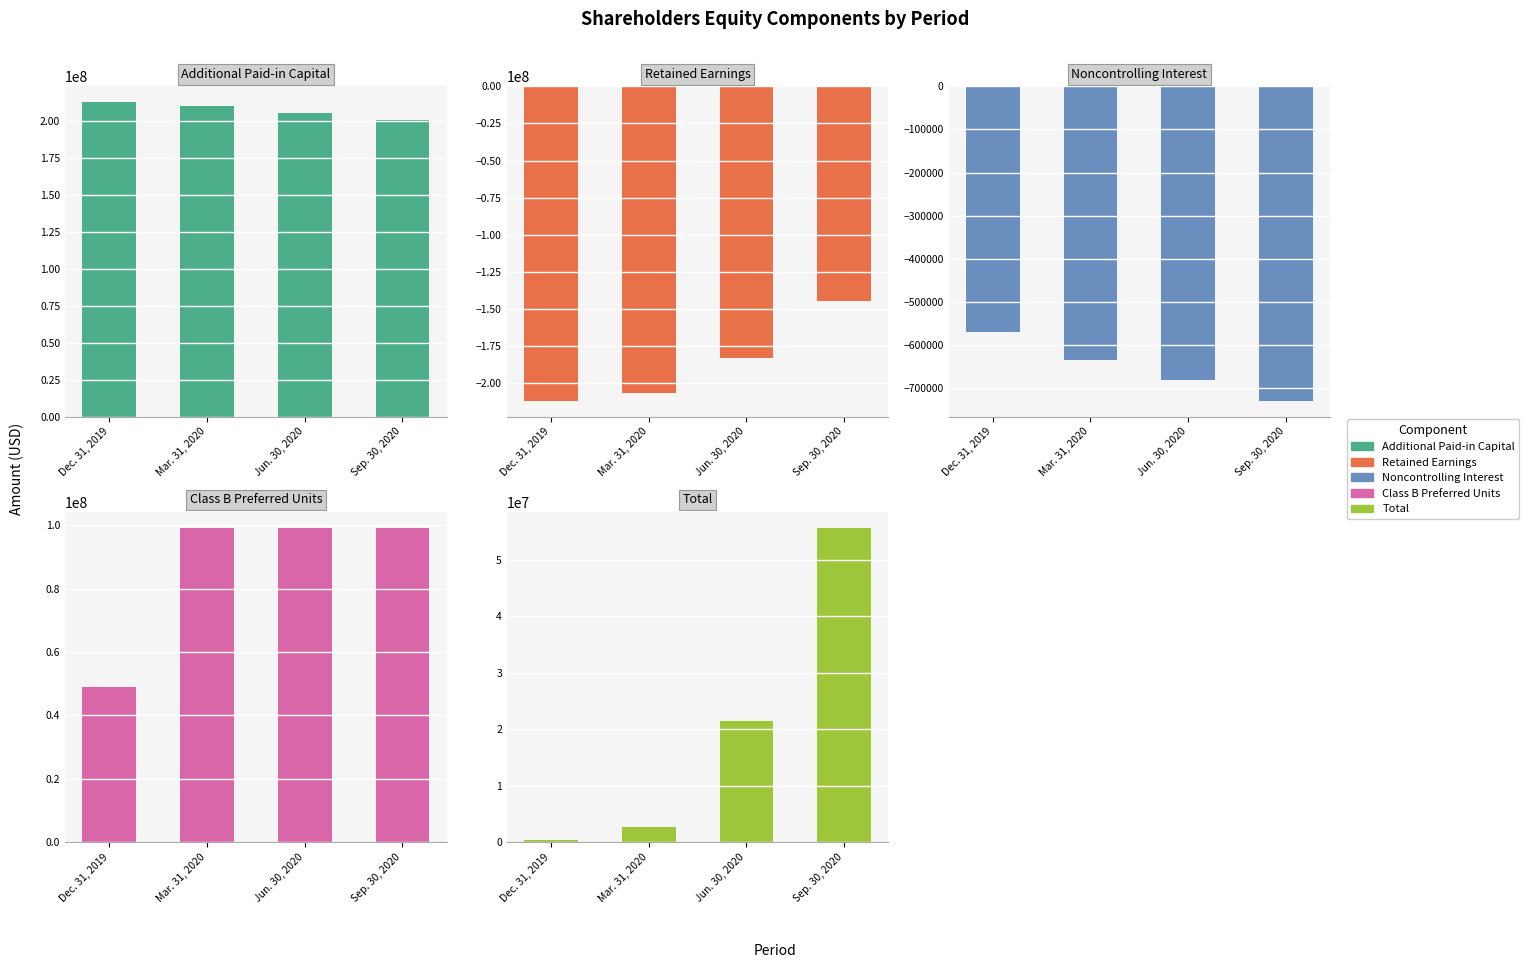

Reading left to right, what are all the values shown in this chart?

Additional Paid-in Capital [Member]: 212692000	209748000	205295000	200744000
Retained Earnings [Member]: -211786000	-206361000	-183196000	-144341000
Noncontrolling Interest [Member]: -571000	-634000	-682000	-730000
Class B Preferred Units [Member]: 49050000	99125000	99200000	99275000
Total: 335000	2753000	21417000	55673000